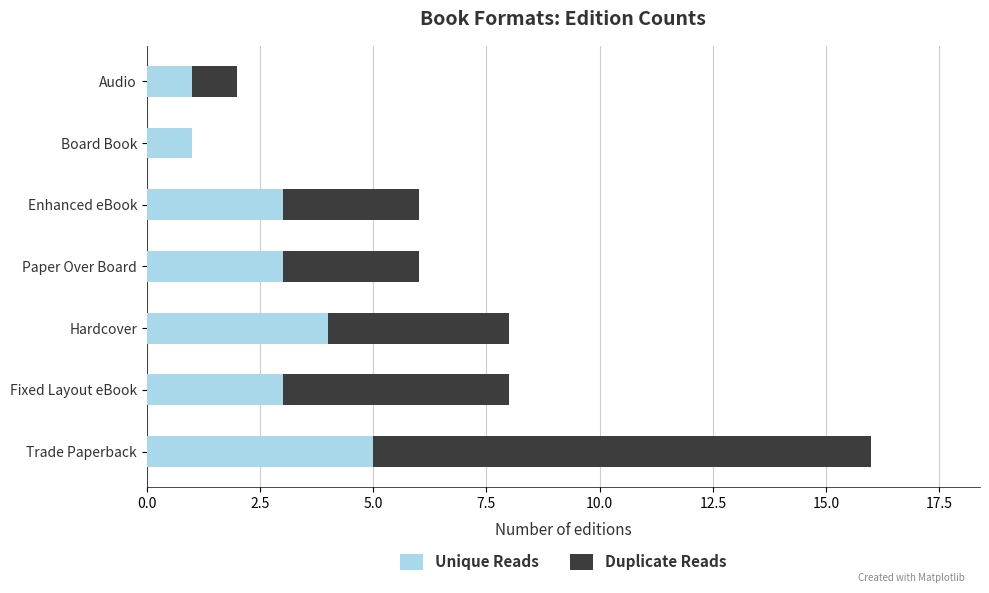

Is it true that Unique Reads equals 4 at Fixed Layout eBook?

False